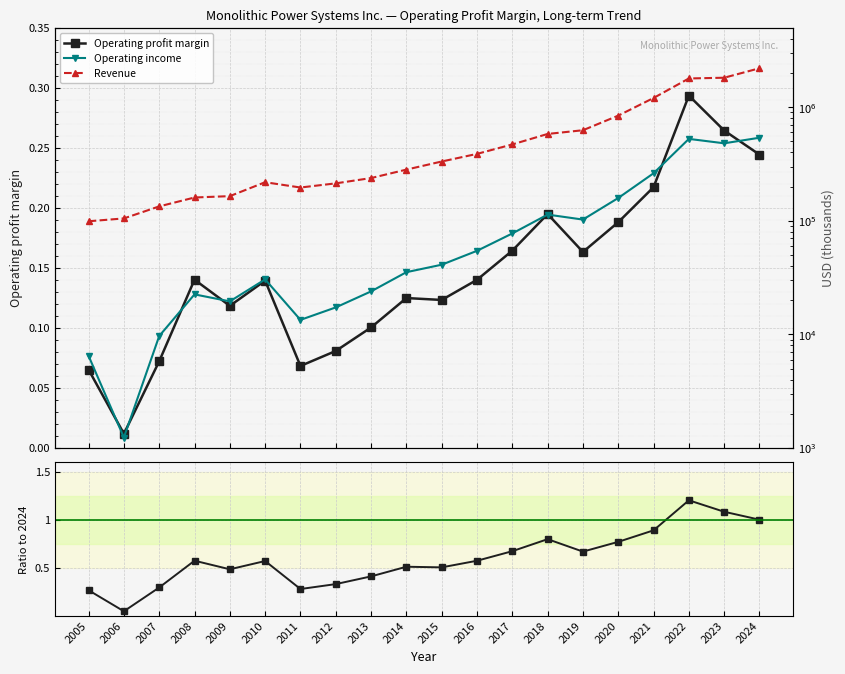

At which category does Operating profit margin reach its first local valley?

2006